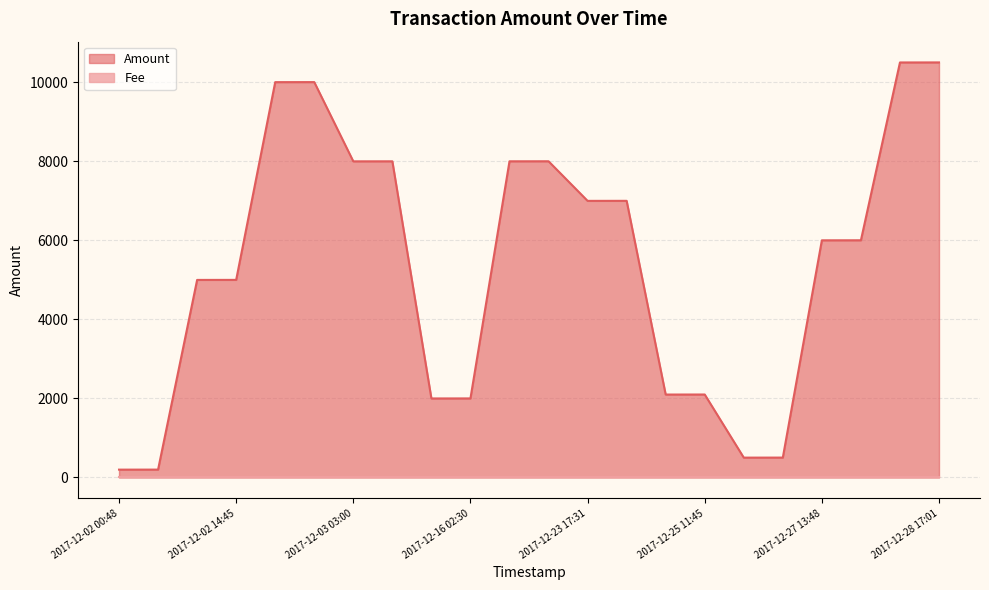

Between 2017-12-02 00:48 and 2017-12-02 18:53, which is larger?

2017-12-02 18:53